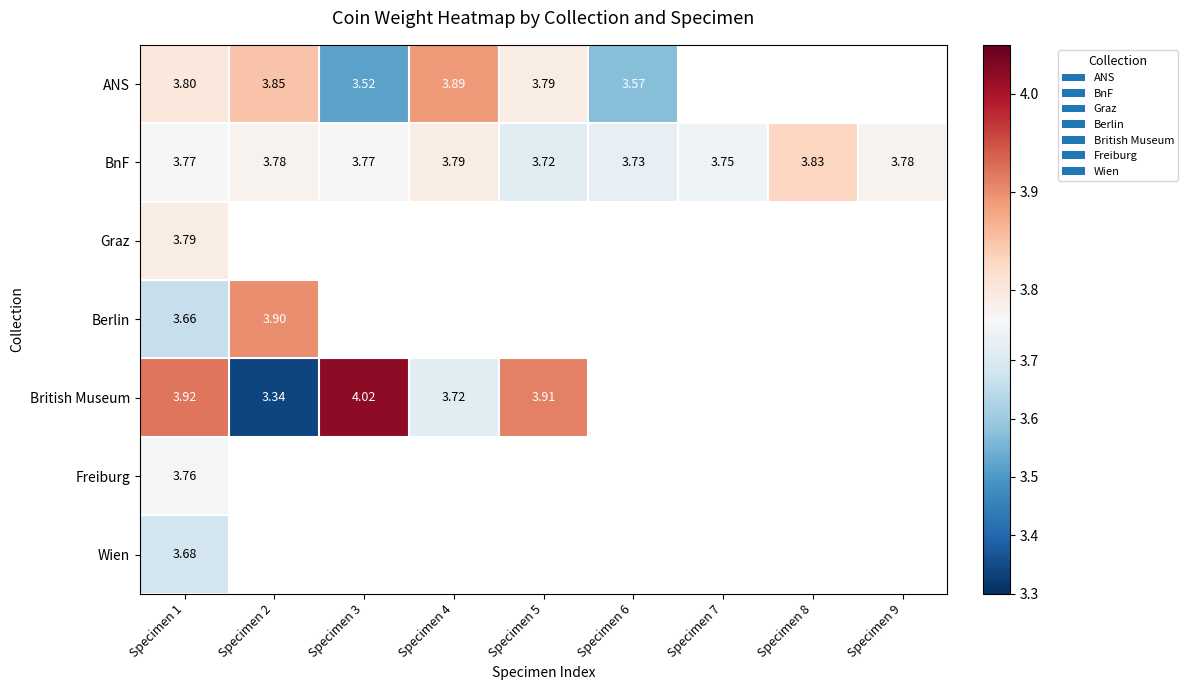

Count the number of categories in the chart.

9